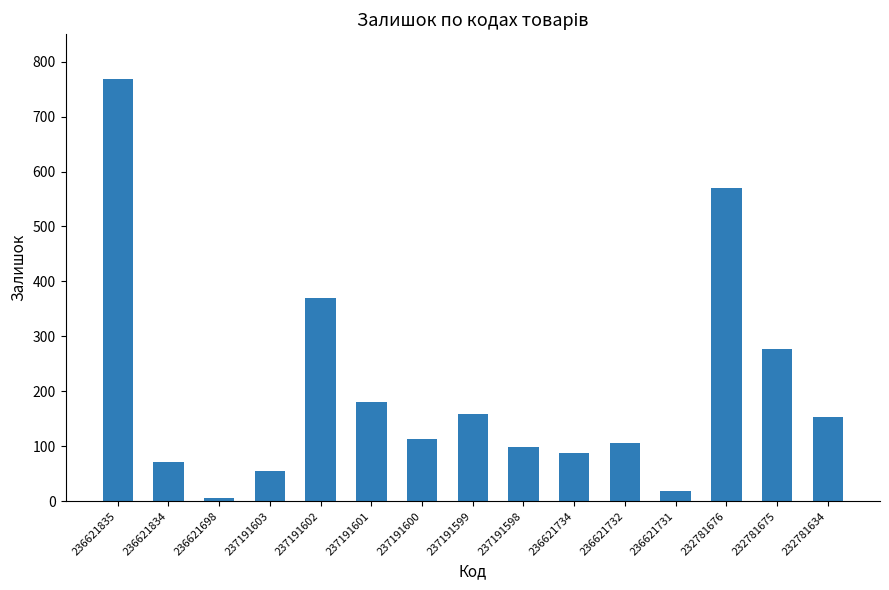

True or false: the data shows 105 at 232781634.

False